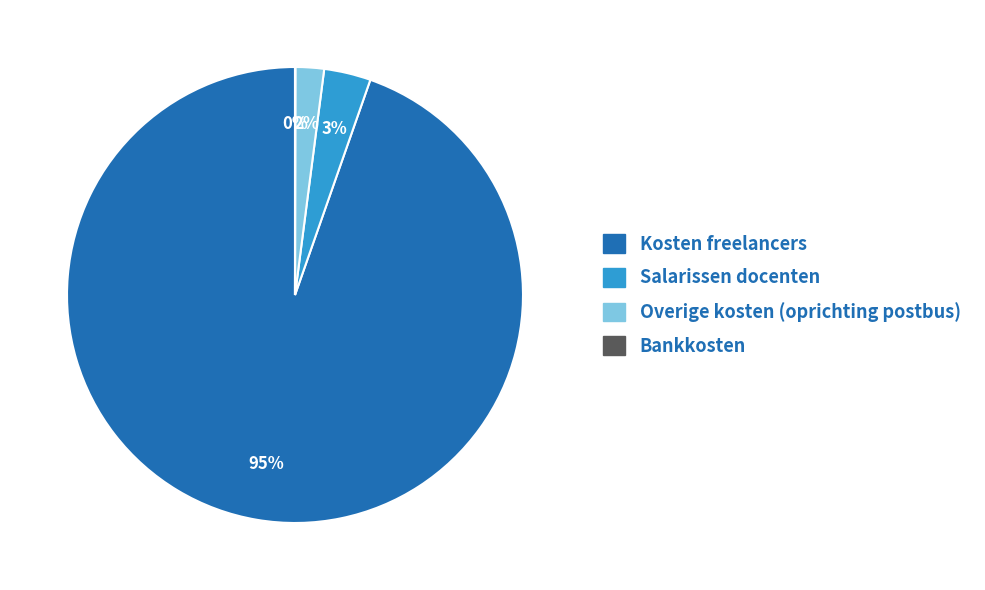

Combined, do Kosten freelancers and Overige kosten (oprichting postbus) account for over 50%?

Yes